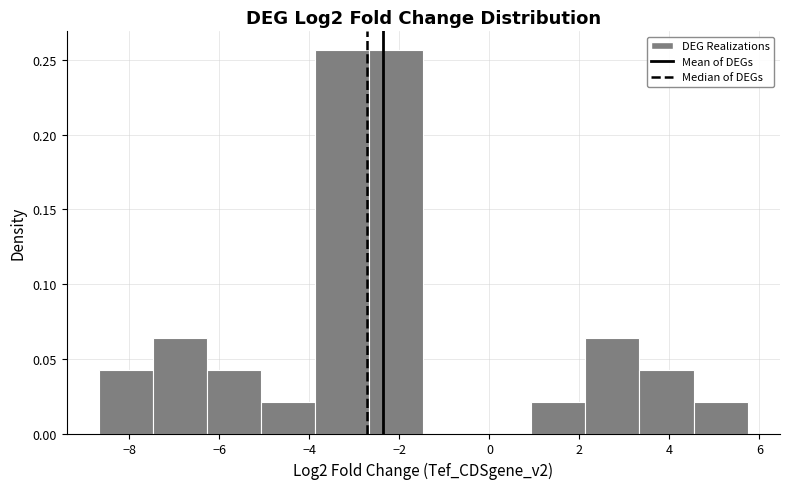

Reading left to right, transcribe this chart: for each bar, give the range it covers on the x-axis and its height. Neither the bar edges nor the heights are printed on the chart, so give them approximately, as read against the axes.

-8.6 to -7.4: 0.045
-7.4 to -6.2: 0.065
-6.2 to -5.0: 0.045
-5.0 to -3.8: 0.020
-3.8 to -2.6: 0.255
-2.6 to -1.4: 0.255
-1.4 to -0.2: 0
-0.2 to 1.0: 0
1.0 to 2.2: 0.020
2.2 to 3.4: 0.065
3.4 to 4.6: 0.045
4.6 to 5.8: 0.020